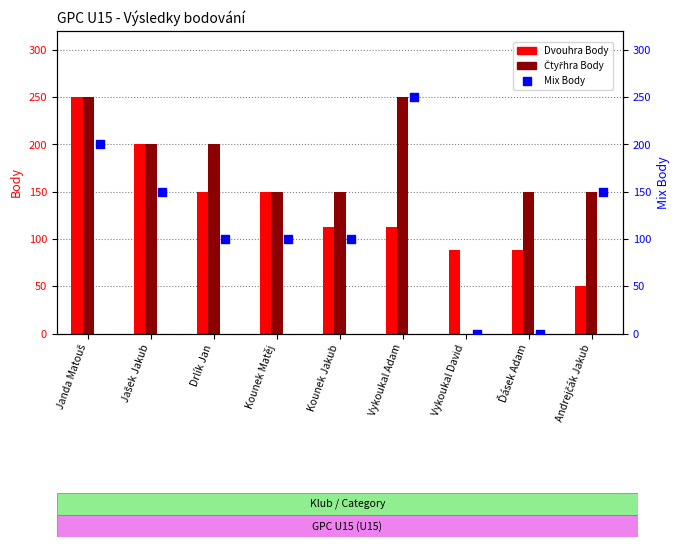

At how many categories does at least one series exceed 232?

2